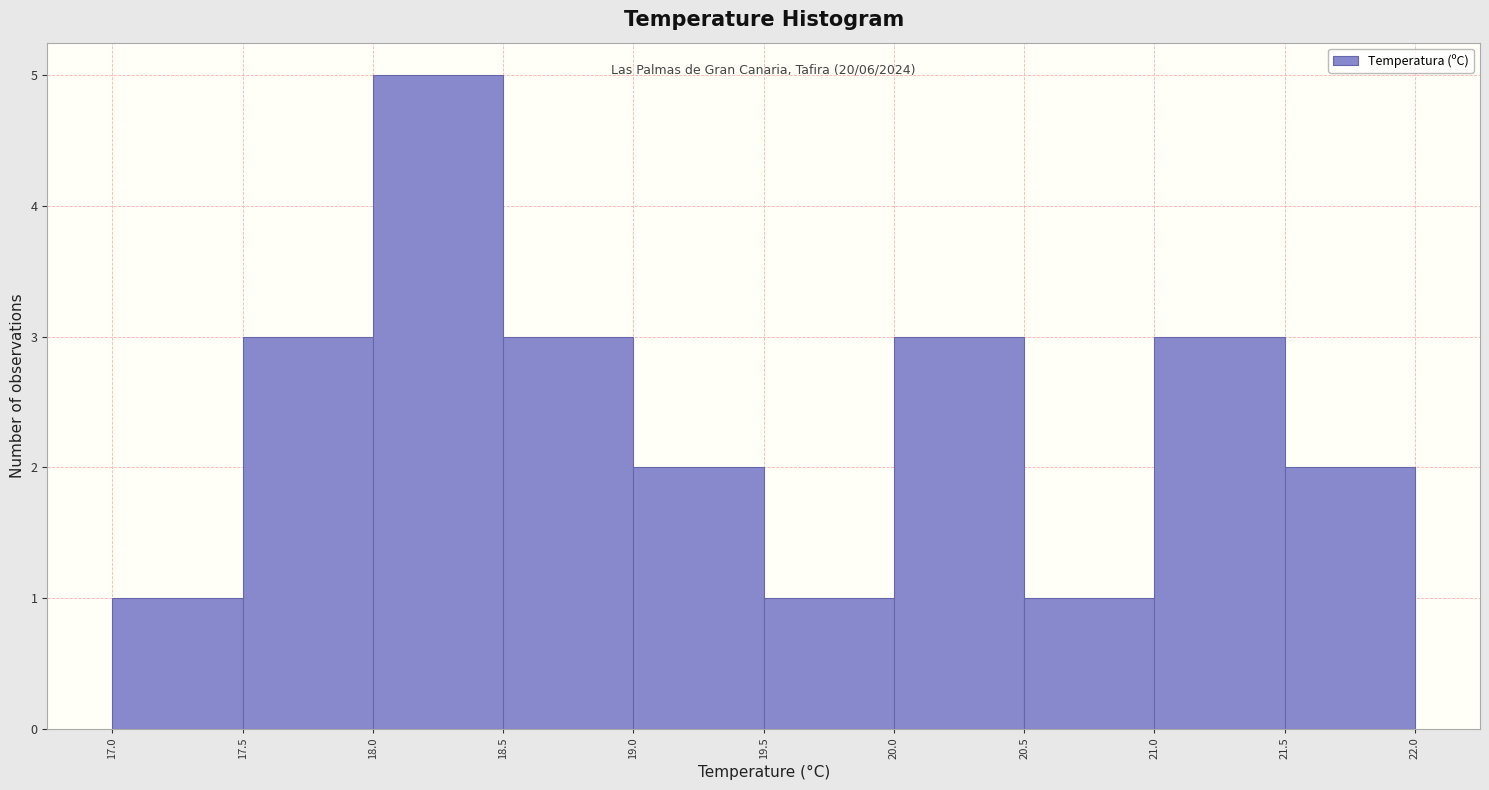

Which range on the x-axis has the tallest bar?

18.0 to 18.5